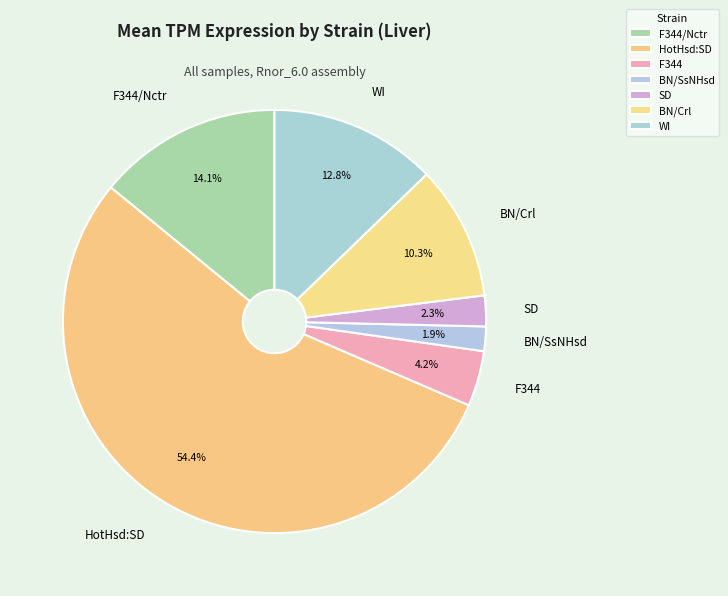

What is the ratio of the value at F344/Nctr to the value at BN/Crl?

1.4